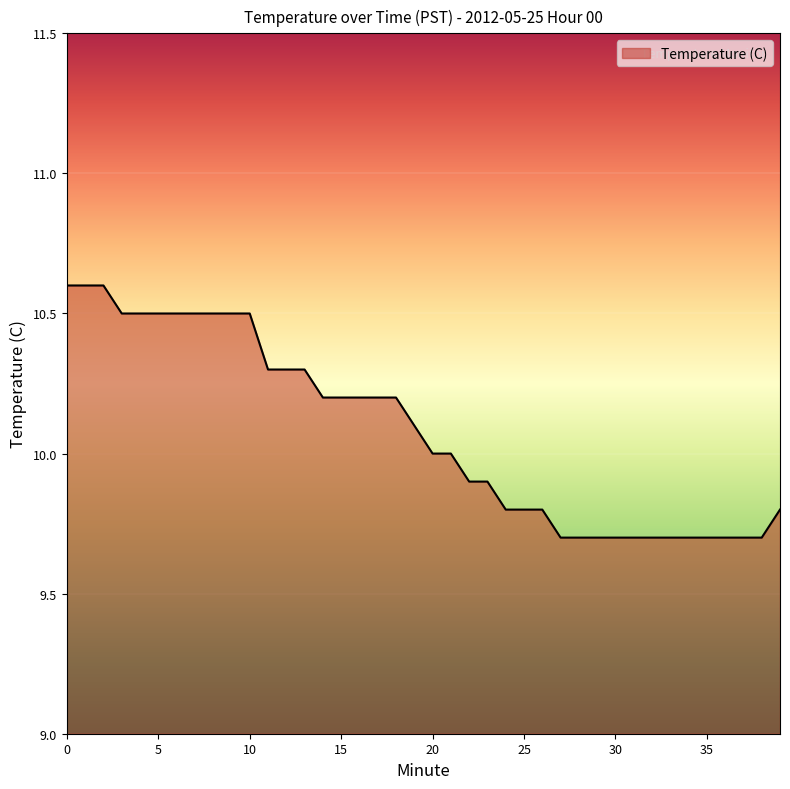

What is the difference between the maximum and minimum values?

0.9